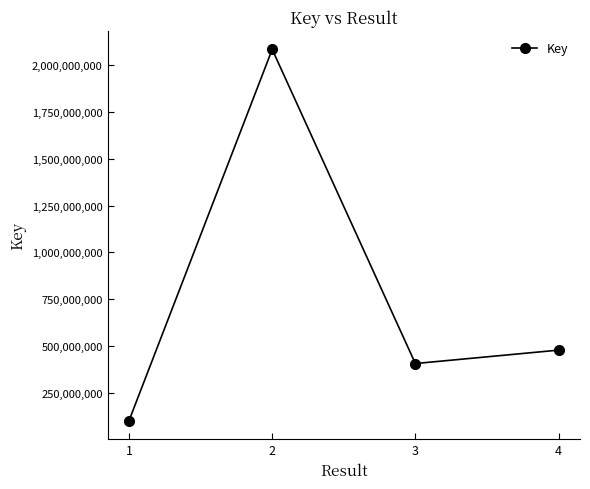

Reading right to left, transcribe all the data shown in this chart.

477702051	406010077	2085938445	100697783